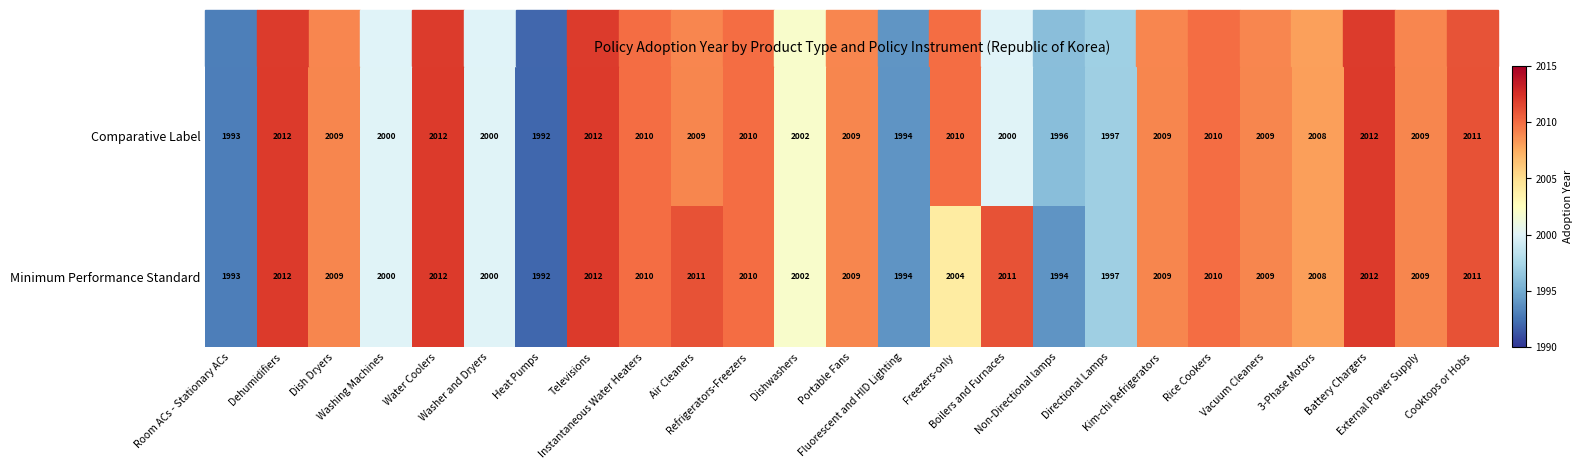

What is the maximum value shown in the chart?

2012